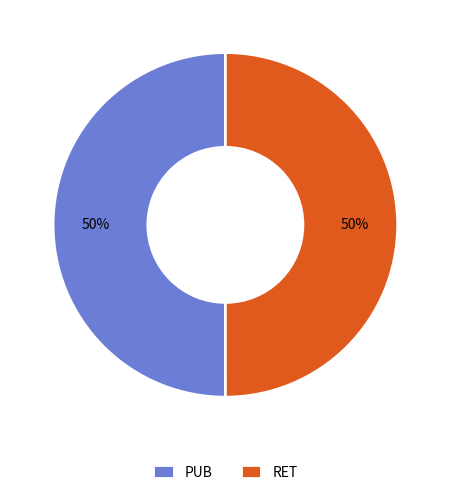

To the nearest percent, what portion does PUB represent?

50%